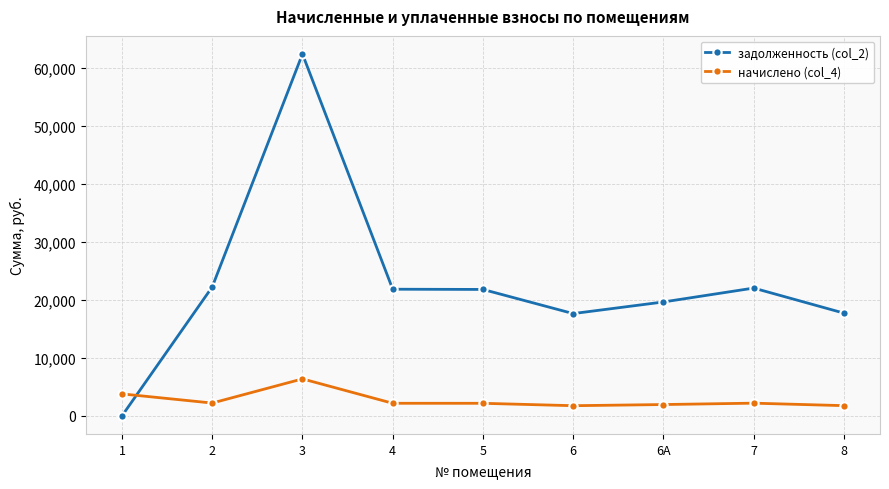

The value of задолженность (col_2) at 8 is 17719.0. True or false?

True